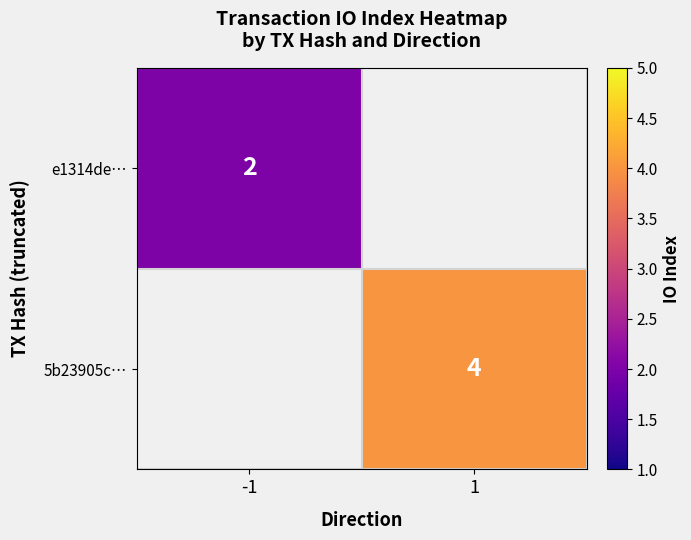

Is it true that 5b23905c… equals 6 at 1?

False